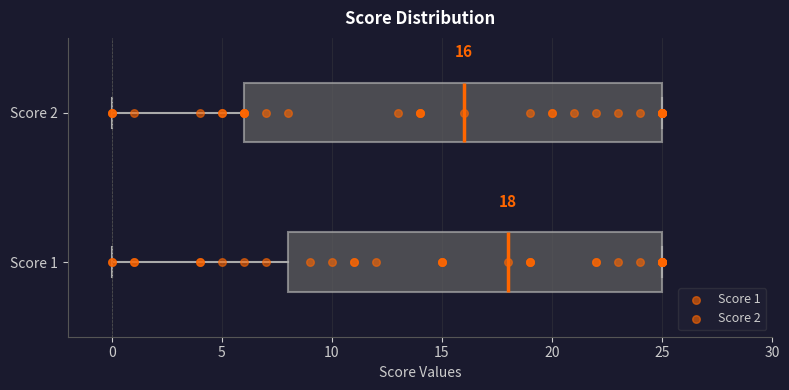

Which box is the widest, from its left edge to its right edge?

Score 2